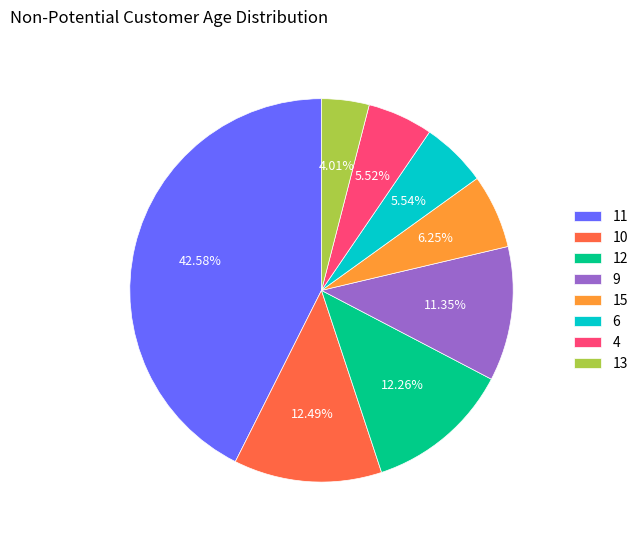

Which has a higher value, 11 or 4?

11